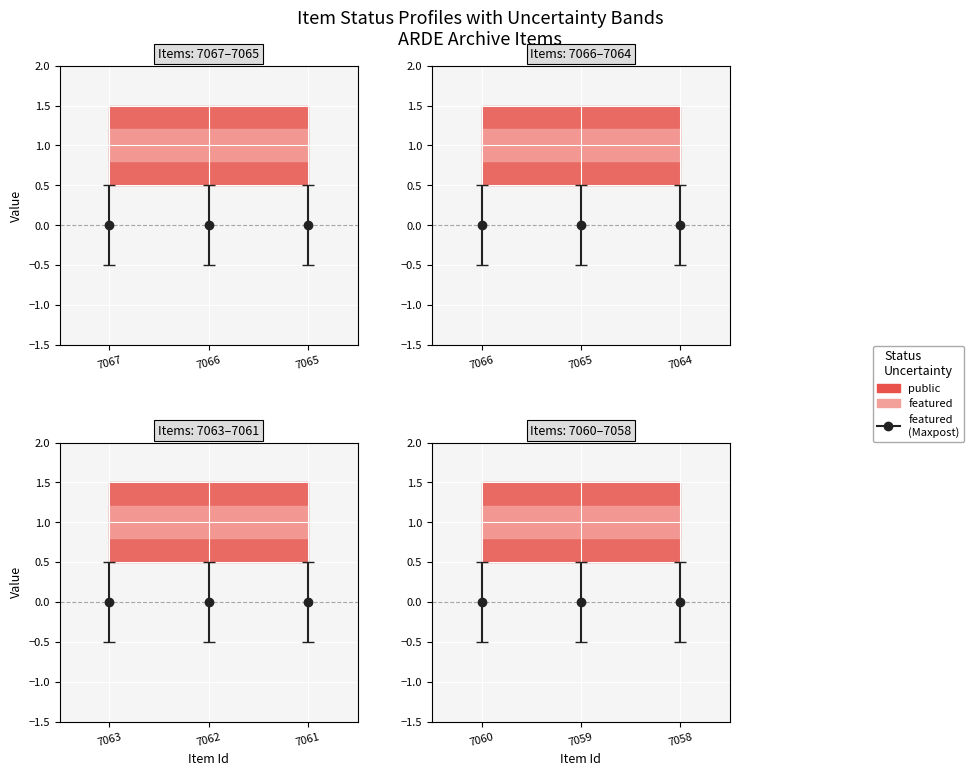

At which category is the sum across all series the highest?

7067